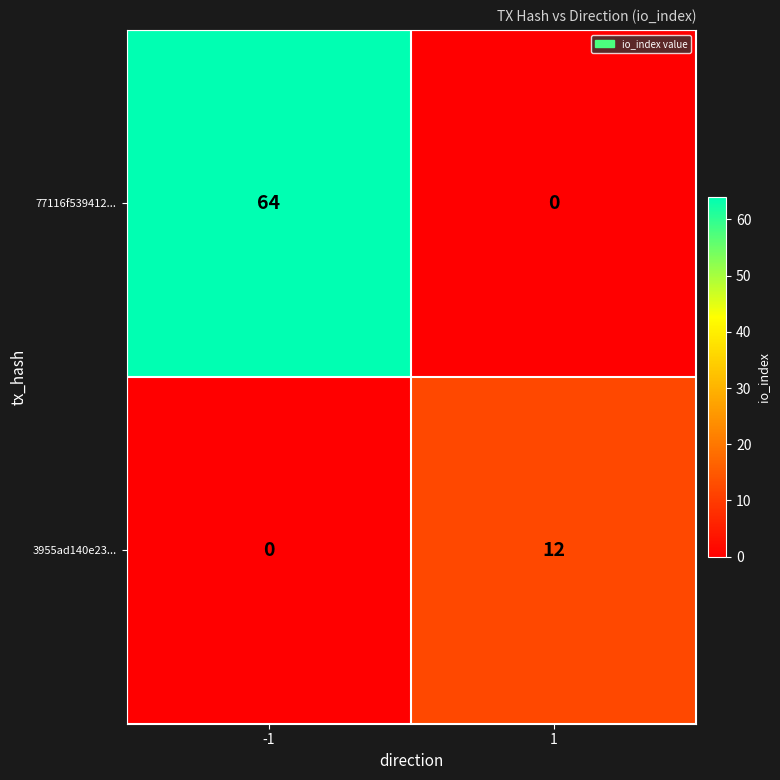

Which series changed the most between -1 and 1?

77116f539412...